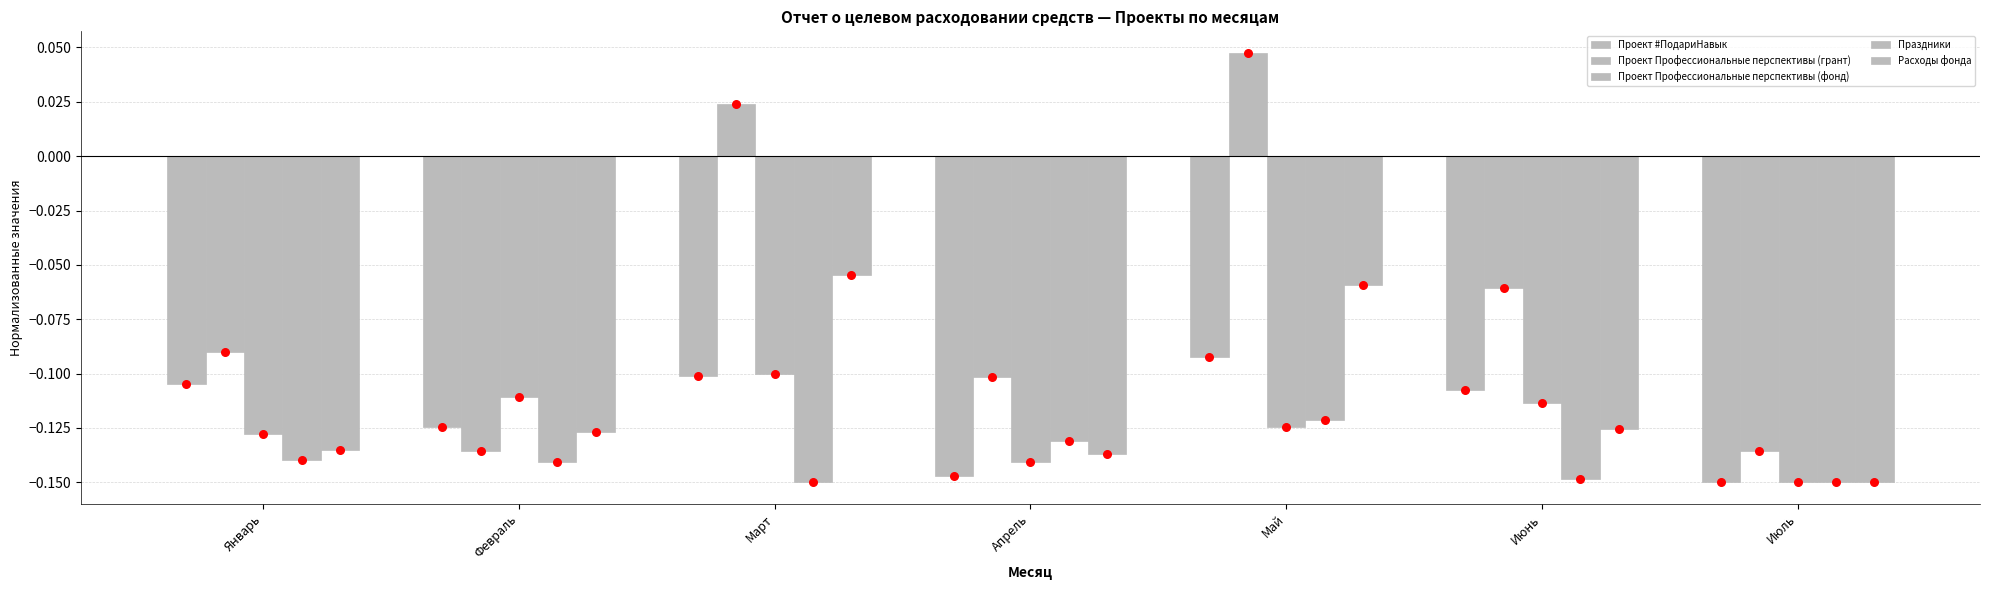

Which series has the widest spread of Y values?

Проект Профессиональные перспективы (грант)